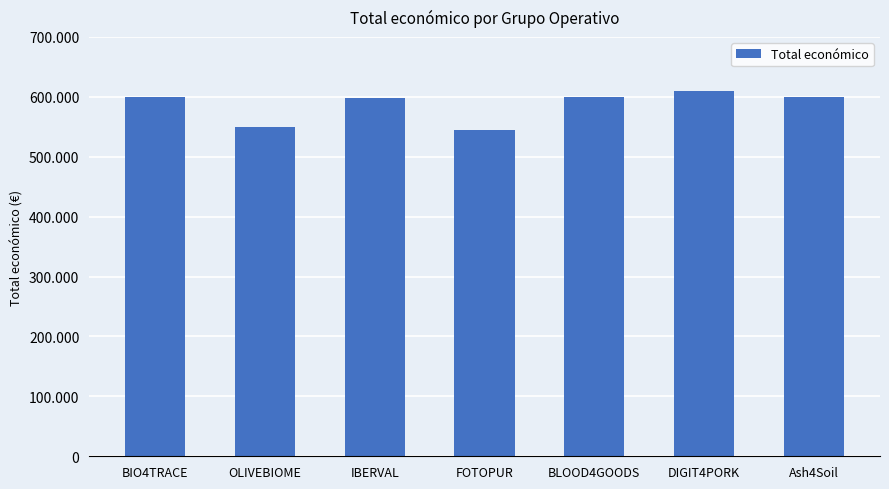

Which category has the lowest value across all series?

FOTOPUR